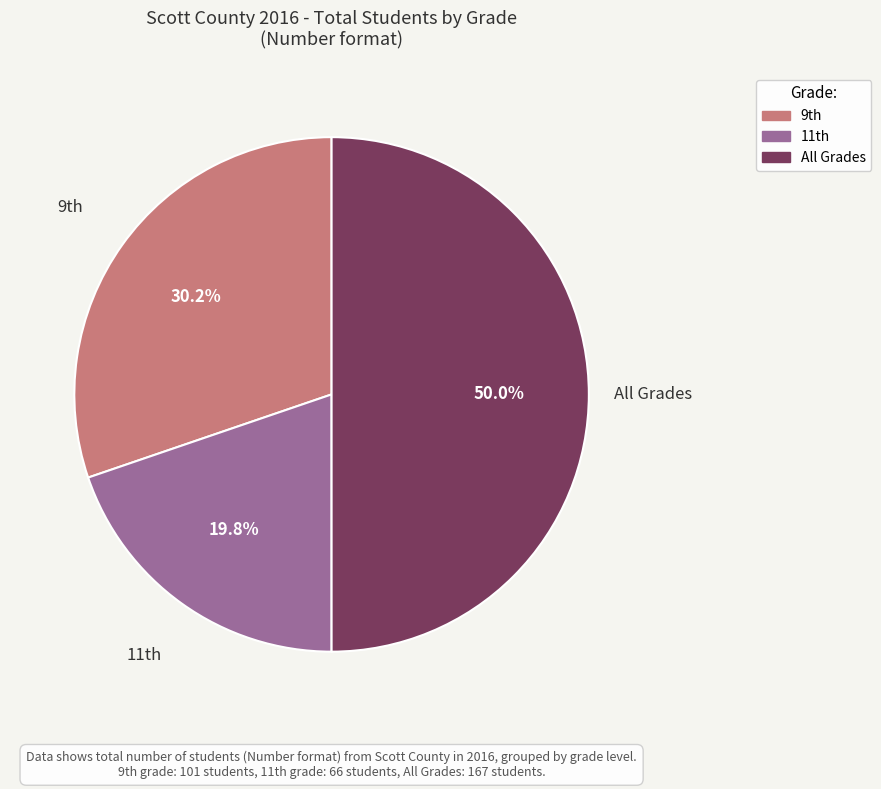

What is the largest slice in the pie chart?

All Grades